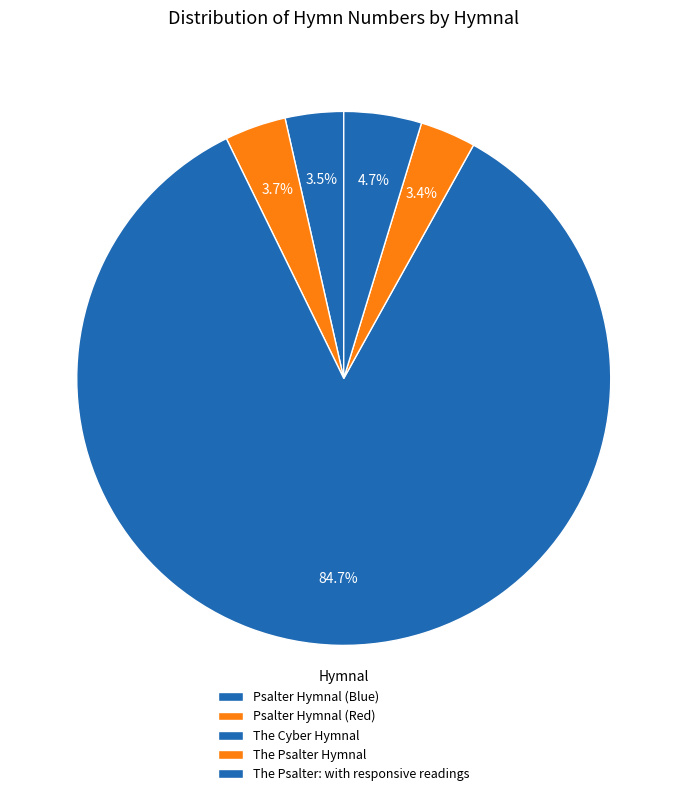

What percentage is the Psalter Hymnal (Red) slice, to the nearest percent?

4%